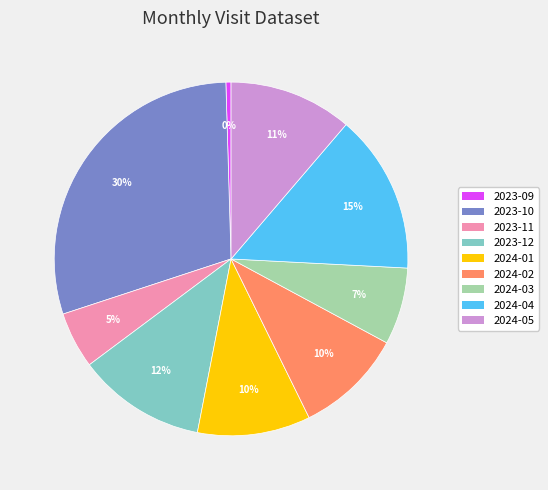

To the nearest percent, what is the average slice percentage?

11%